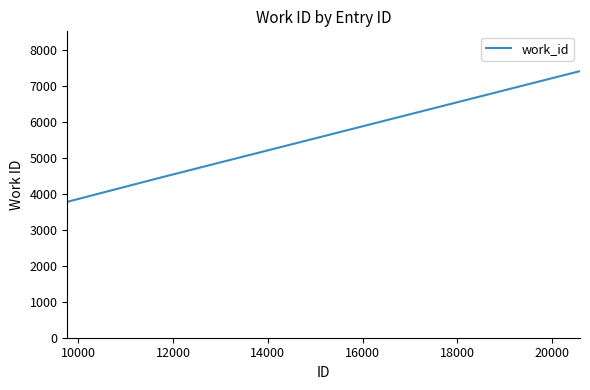

True or false: there are more than 2 points higher than both neighbors.

False